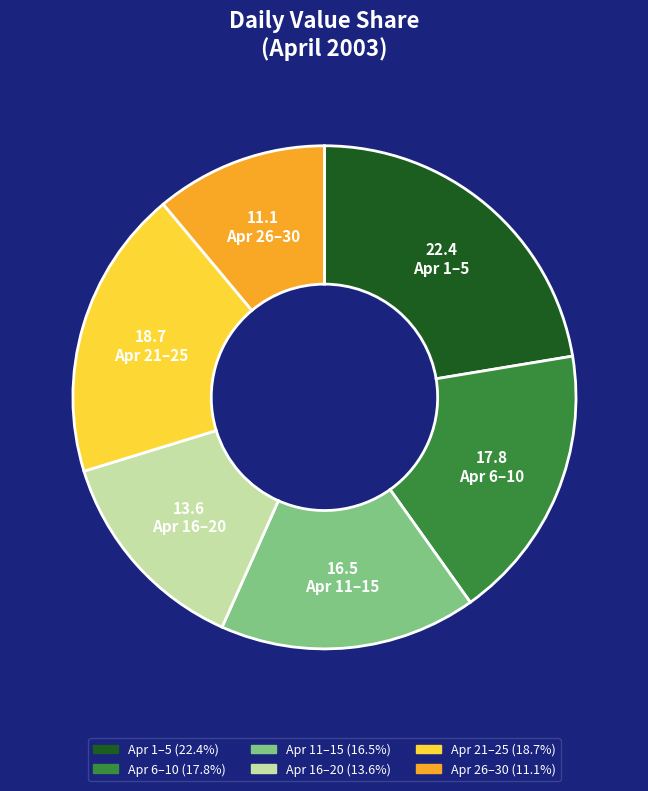

Does any single category account for the majority?

No